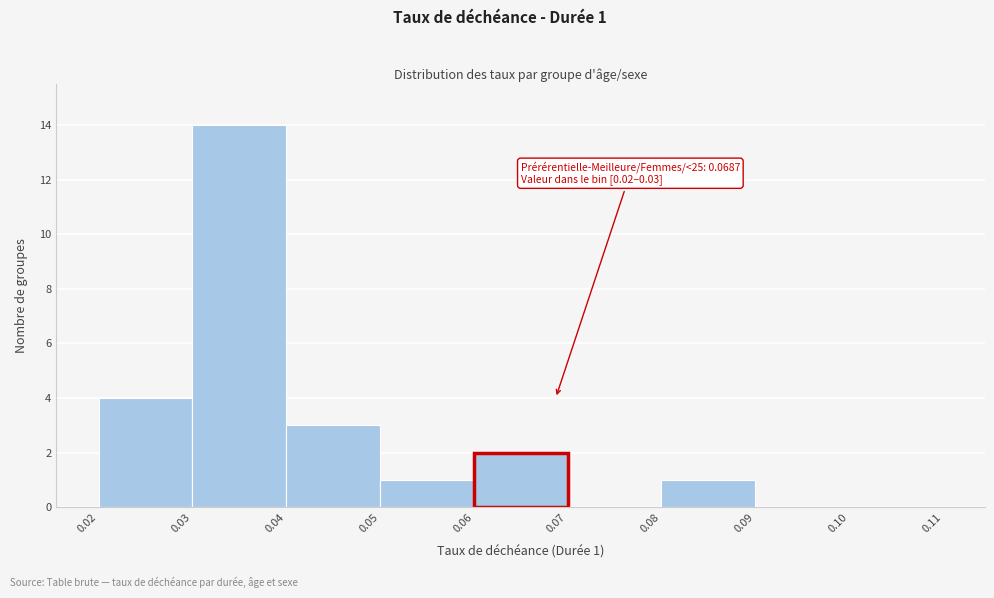

Which range on the x-axis has the tallest bar?

0.03 to 0.04